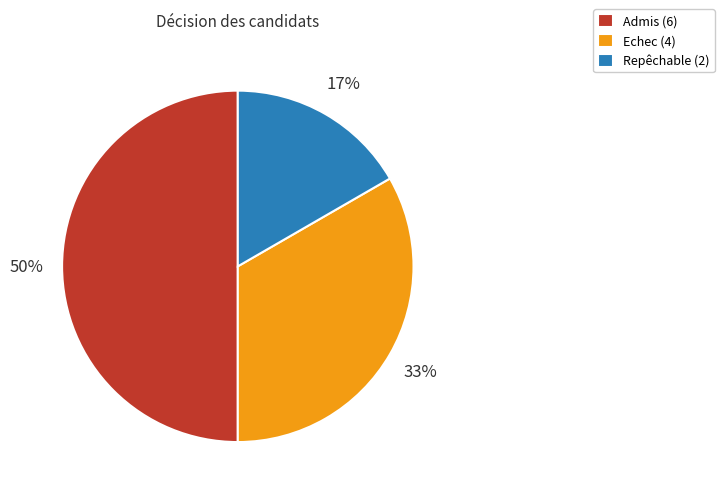

True or false: Repêchable accounts for 28% of the total.

False